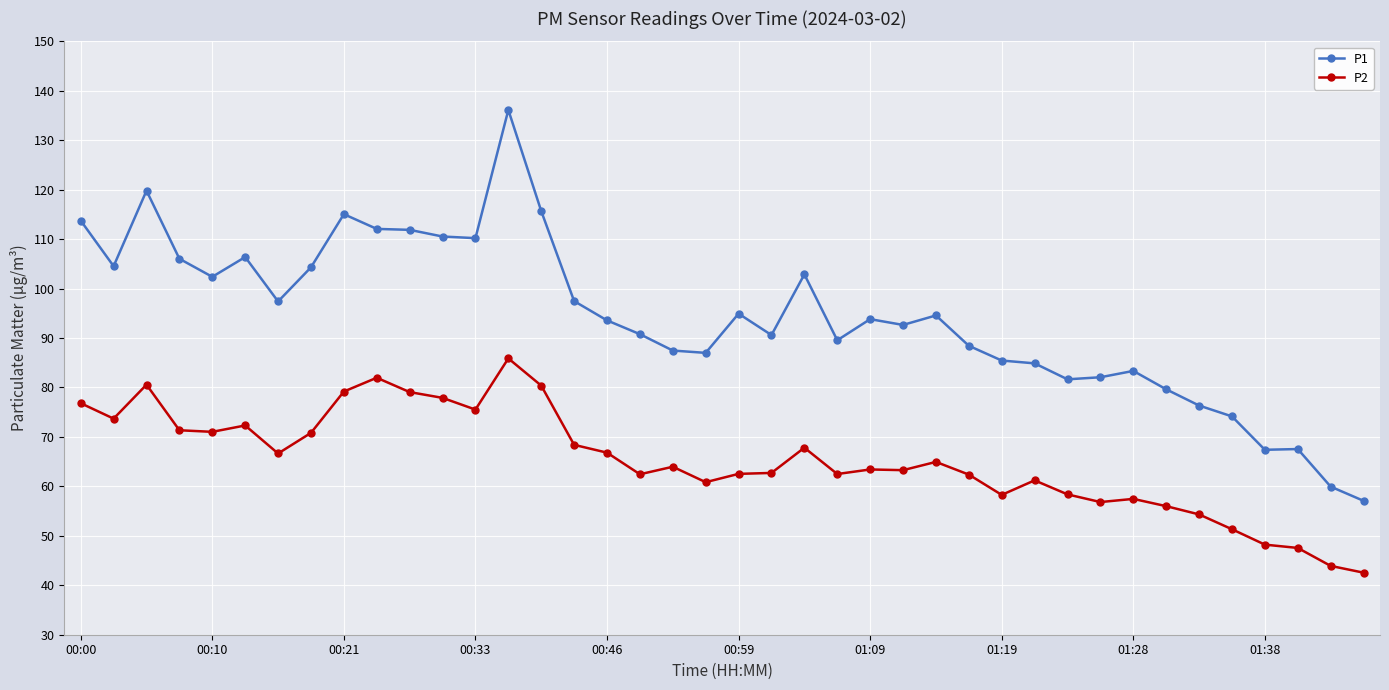

What is the maximum value shown in the chart?

136.1